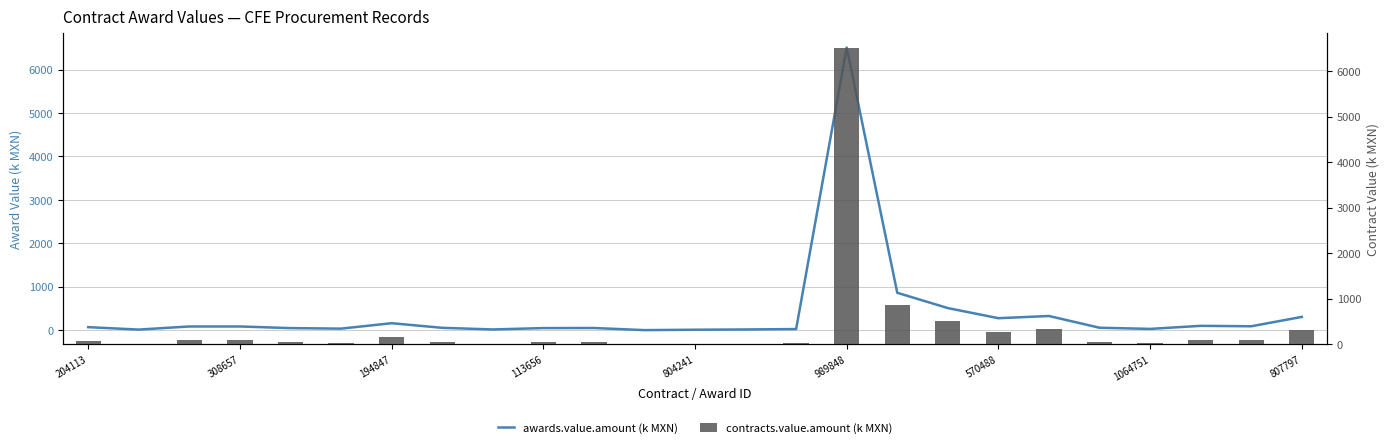

Between 15 and 1064751, which is larger?

15